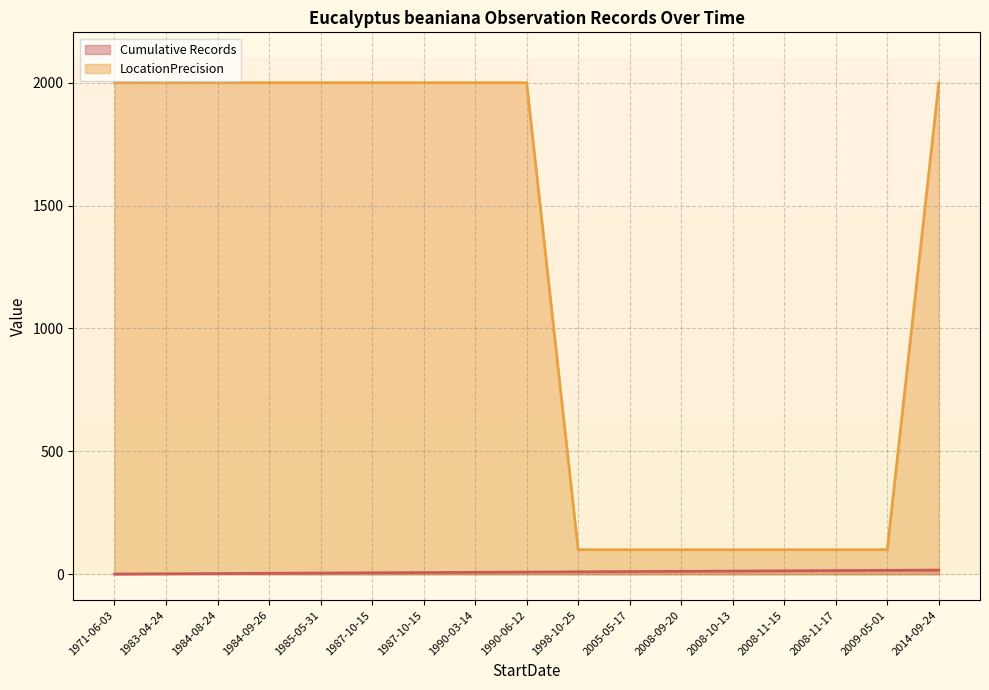

At which category is the sum across all series the highest?

2014-09-24